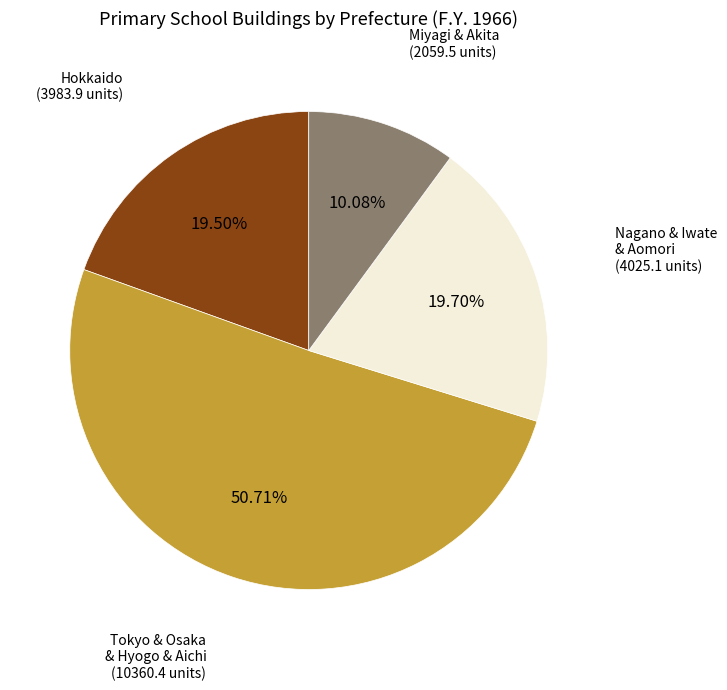

Is there a majority slice in this chart?

Yes